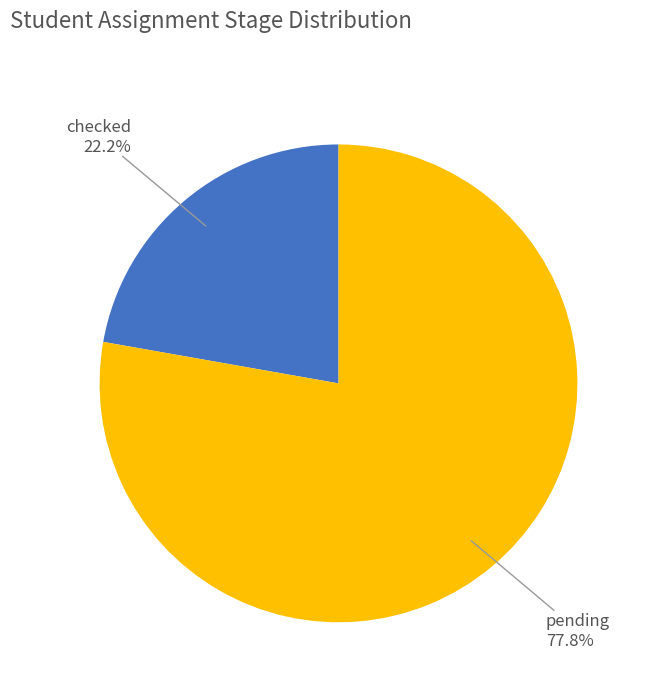

Which category has the biggest portion of the pie?

pending